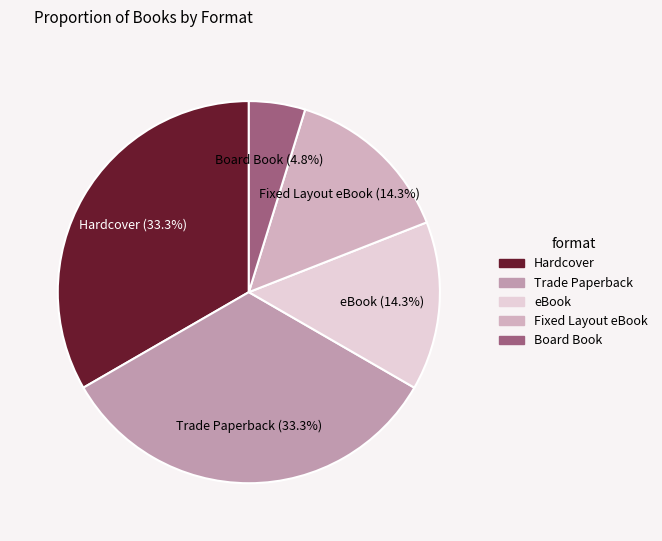

Approximately how many times larger is the value at Board Book compared to Fixed Layout eBook?

0.3